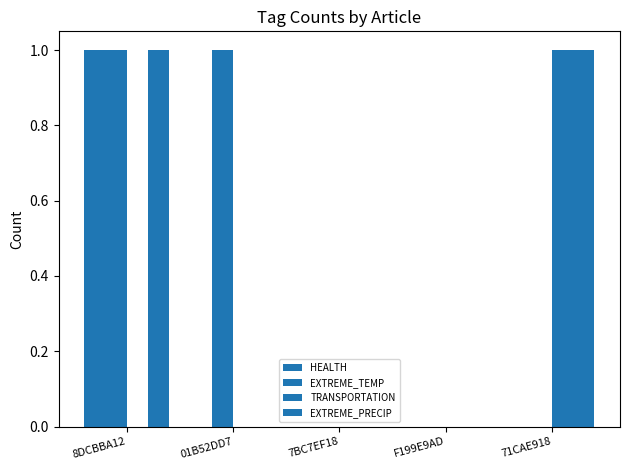

How many series are shown in this chart?

4